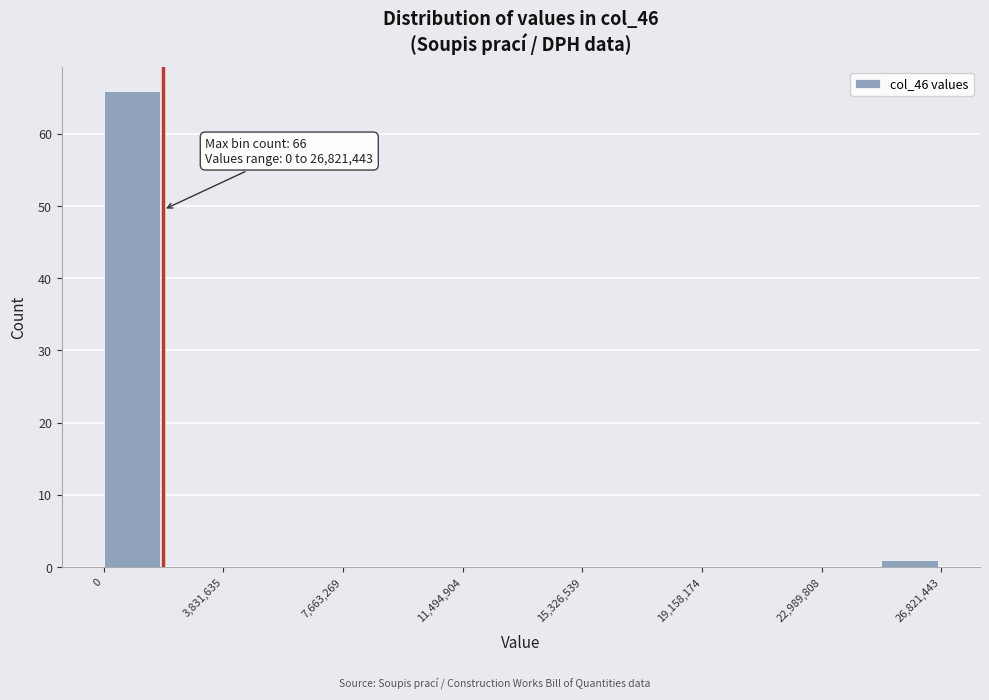

Read against the x-axis, roughly where is the centre of the tallest bar?

1000000